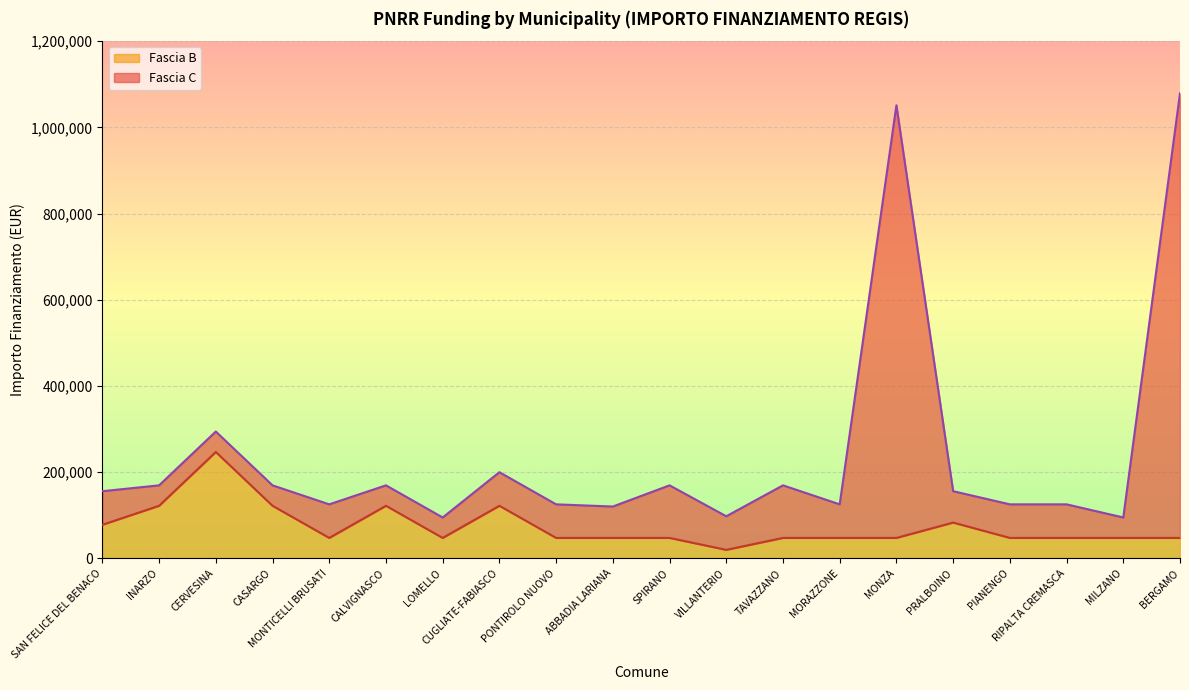

What is the value of the Fascia B point at the 16th from the left?

83044